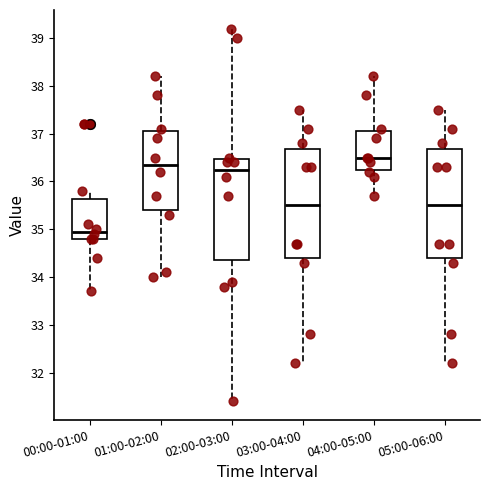

Reading left to right, transcribe this box plot: for each box, give where its median line is, the range the box spans, and where its two whiskers end, as read against the y-axis. The values are not printed on the chart, so give them approximately, as read against the axis.

00:00-01:00: median 35.0, box 34.8 to 35.6, whiskers 33.7 to 35.8
01:00-02:00: median 36.4, box 35.4 to 37.1, whiskers 34.0 to 38.2
02:00-03:00: median 36.3, box 34.4 to 36.5, whiskers 31.4 to 39.2
03:00-04:00: median 35.5, box 34.4 to 36.7, whiskers 32.2 to 37.5
04:00-05:00: median 36.5, box 36.3 to 37.1, whiskers 35.7 to 38.2
05:00-06:00: median 35.5, box 34.4 to 36.7, whiskers 32.2 to 37.5